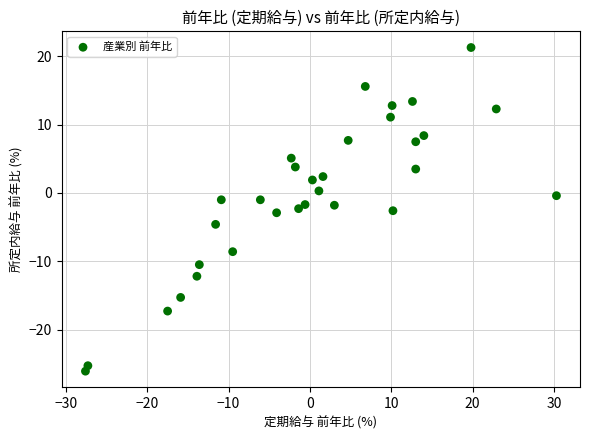

What is the range of Y values (max minus min)?

47.4